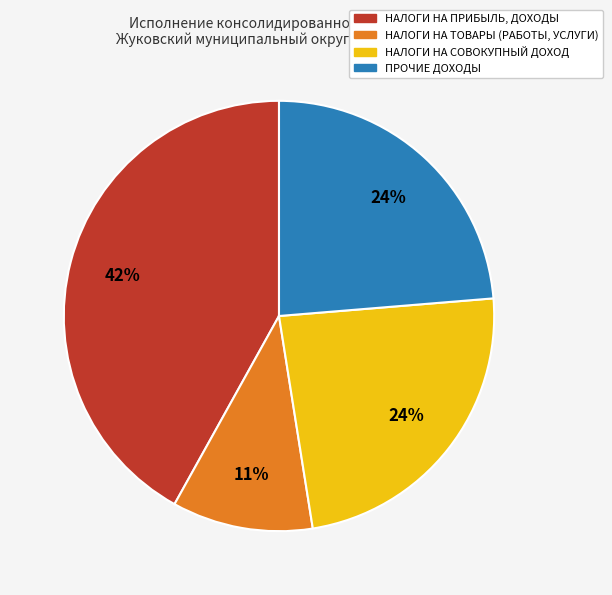

How many segments does this pie chart have?

4